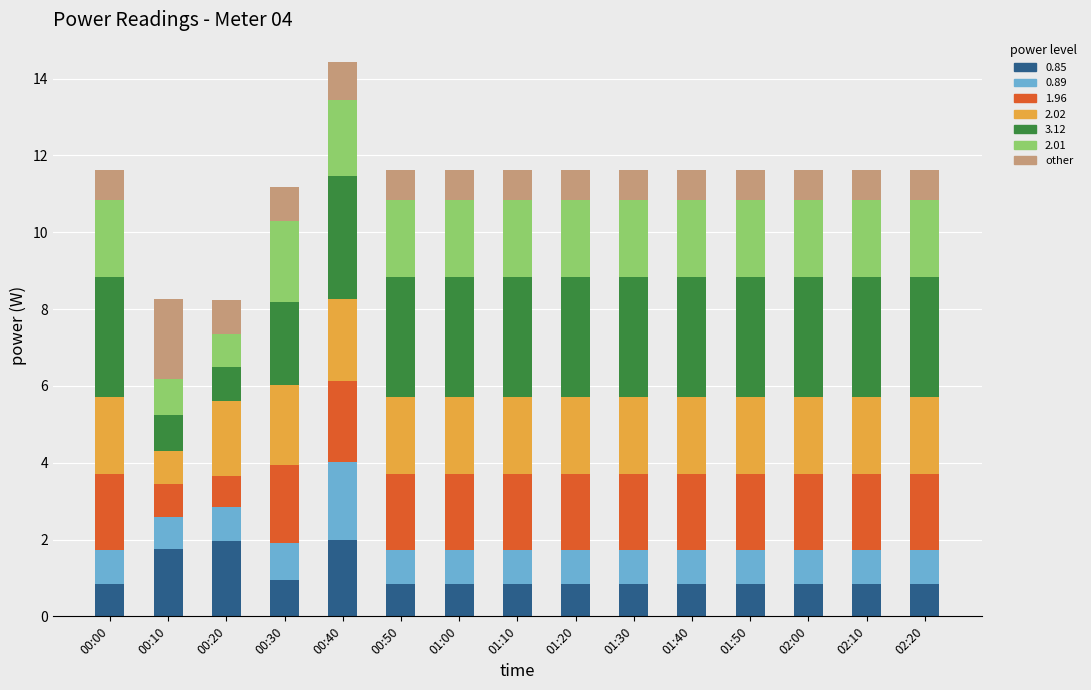

How many categories are shown in the chart?

15